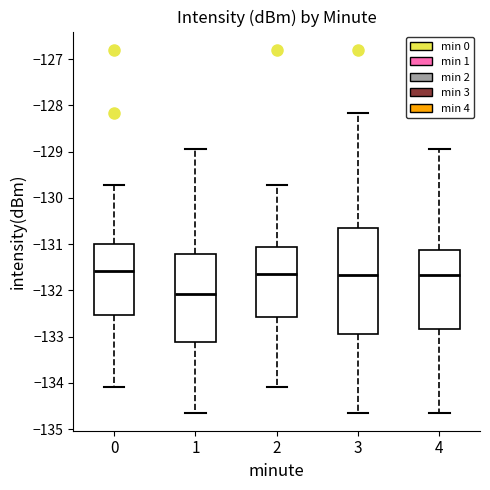

Where does the lower whisker of the box at x = 1 end on the y-axis? The values are not printed on the chart, so give them approximately, as read against the axis.

-134.6